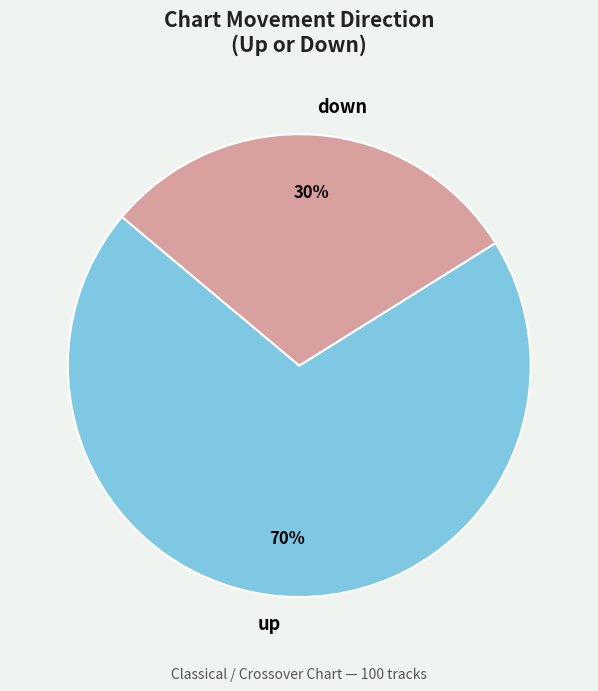

True or false: down accounts for 30% of the total.

True